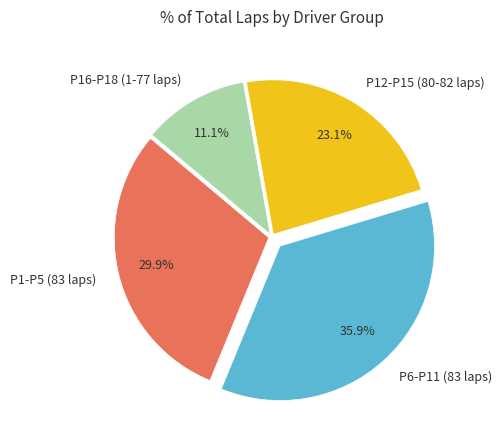

Which slice is the smallest?

P16-P18 (1-77 laps)